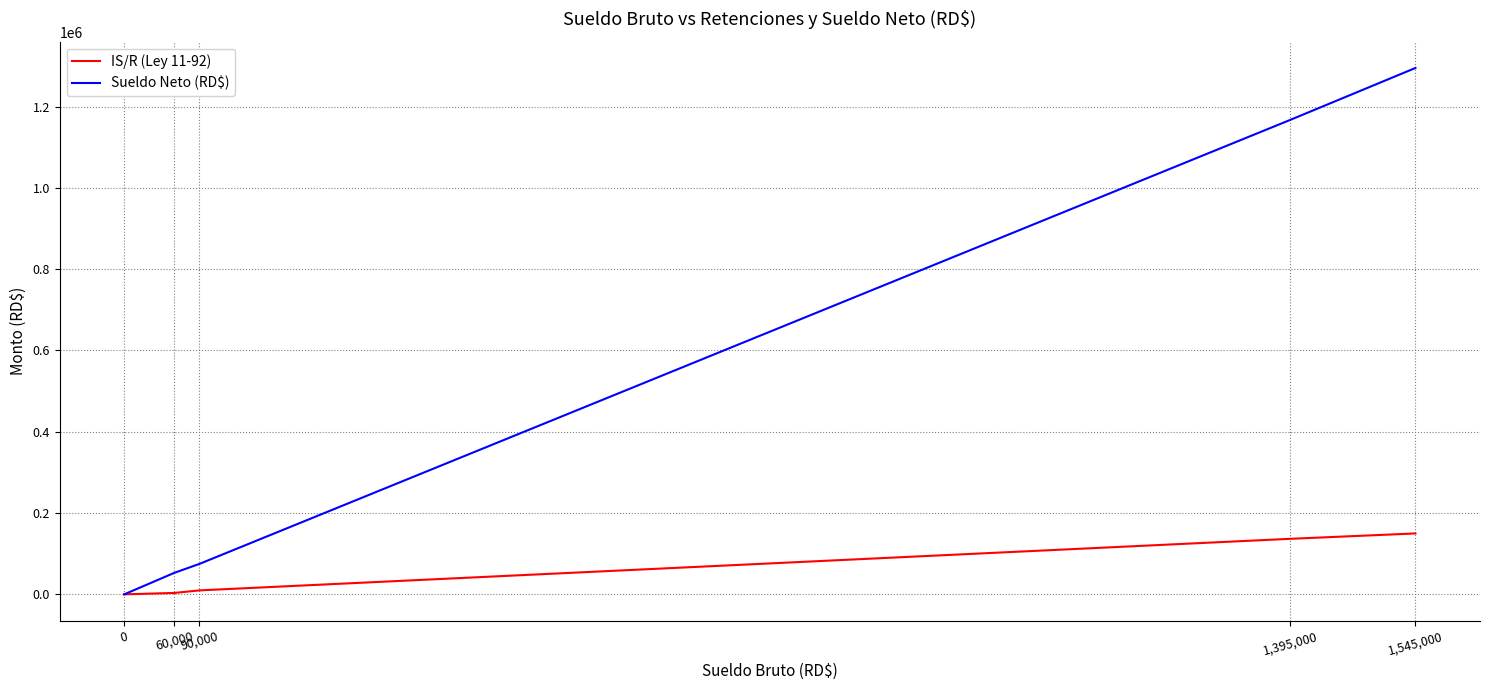

How many lines are shown in the chart?

2